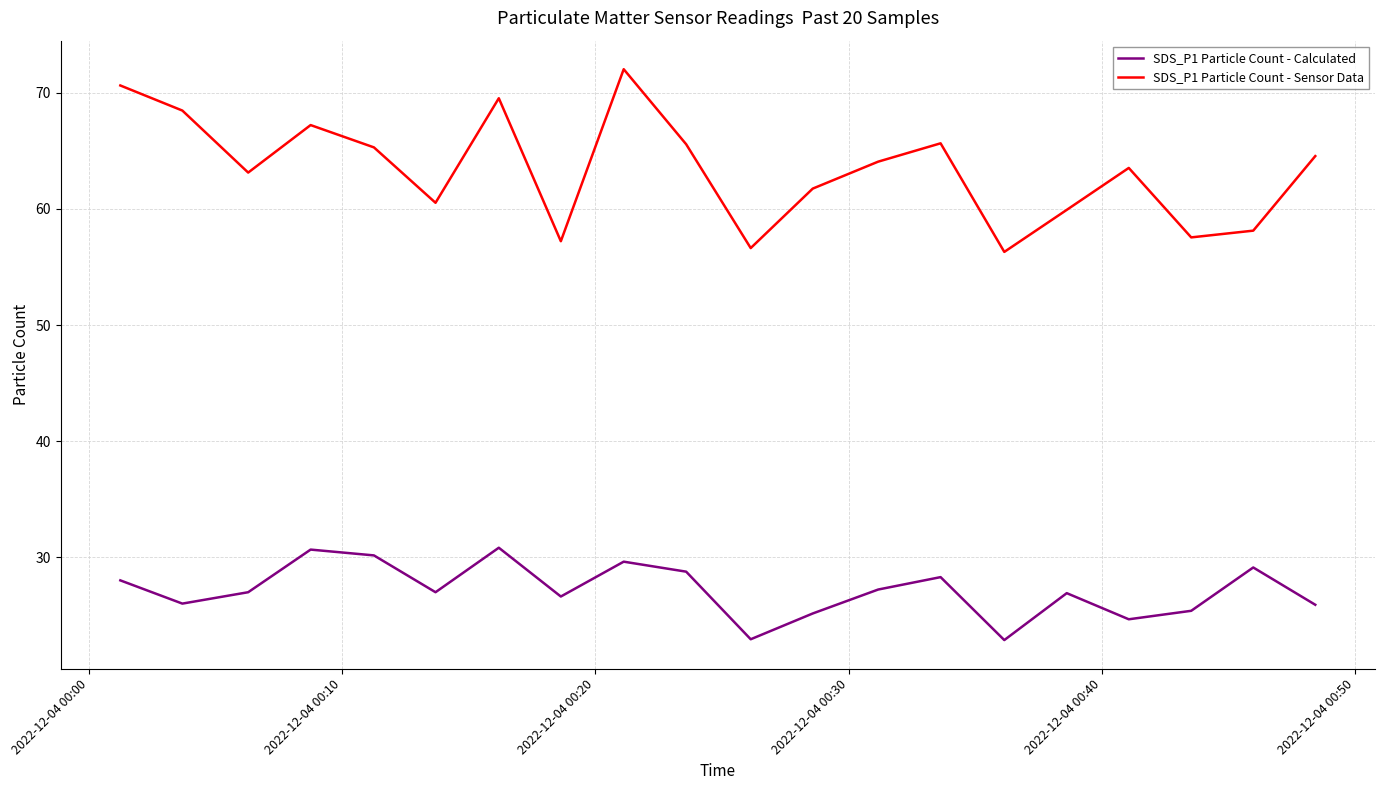

What is the minimum value shown in the chart?

22.9